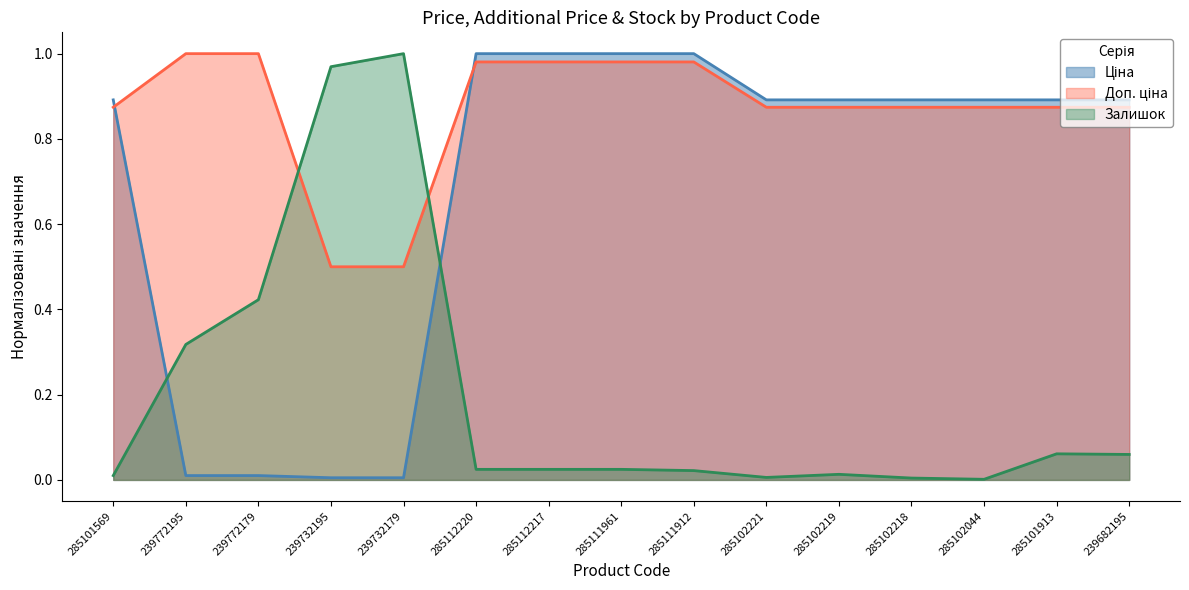

True or false: Доп. ціна has more than 0 points higher than both neighbors.

False